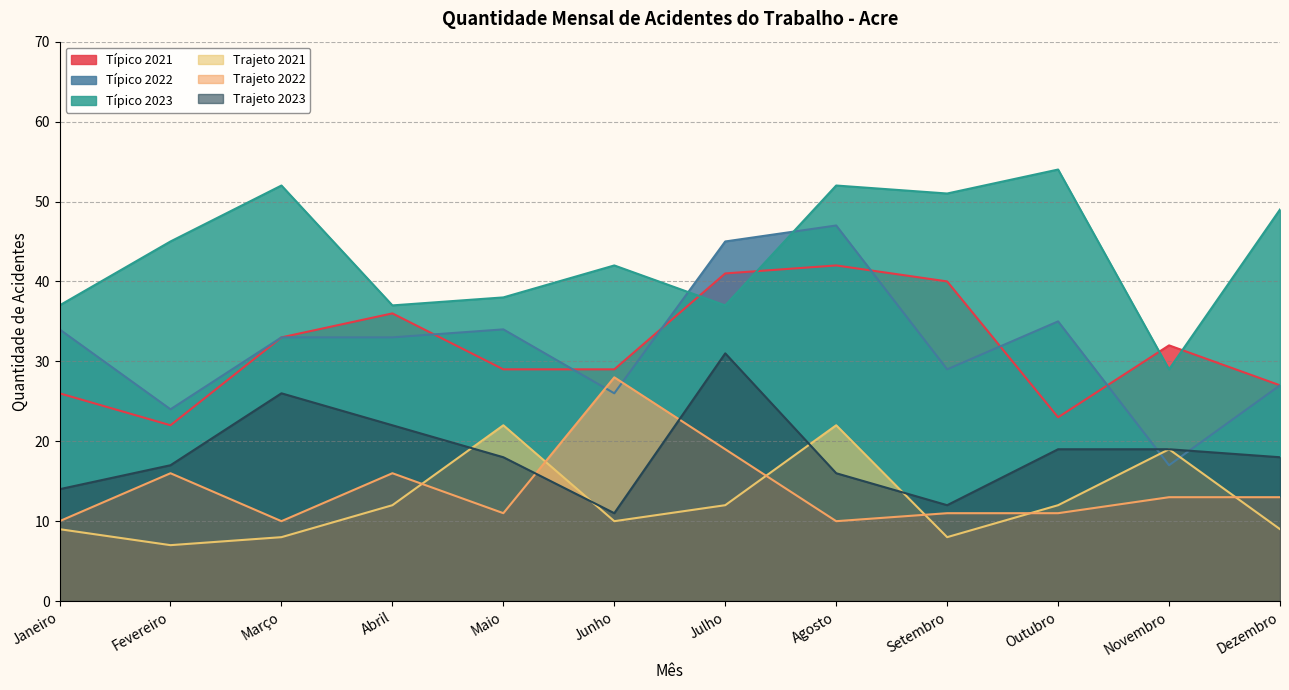

What is the label of the 4th point from the right?

Setembro